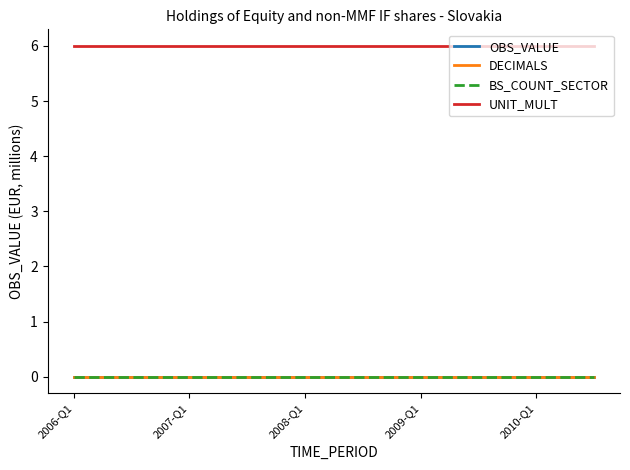

True or false: DECIMALS and UNIT_MULT cross at least once.

False